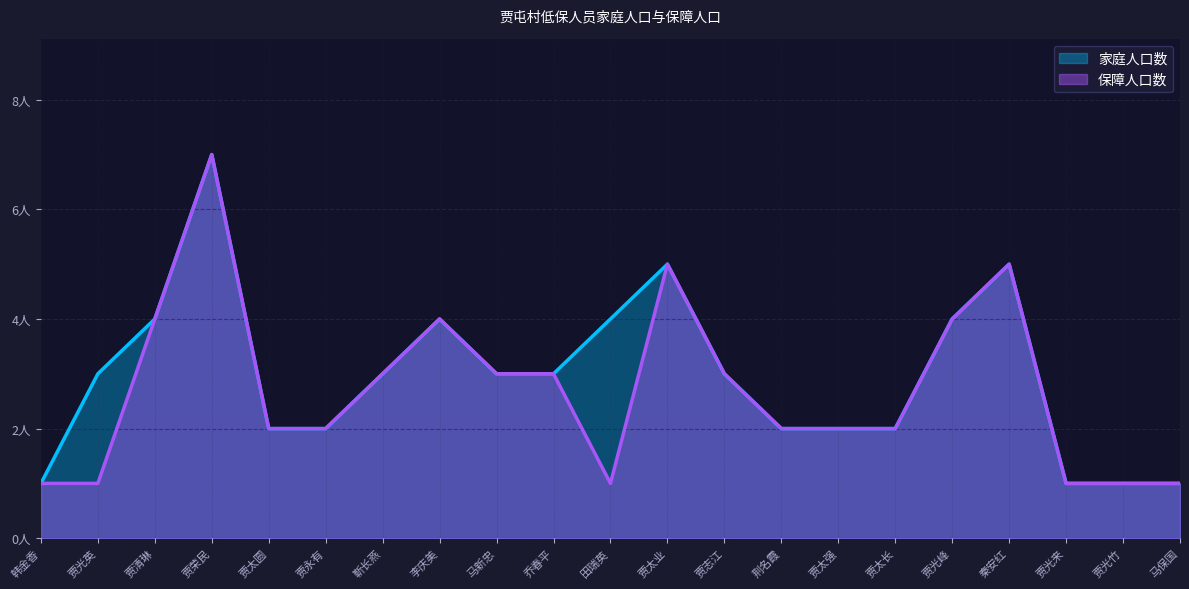

Rank the series by their maximum value, from lowest to highest.

家庭人口数, 保障人口数